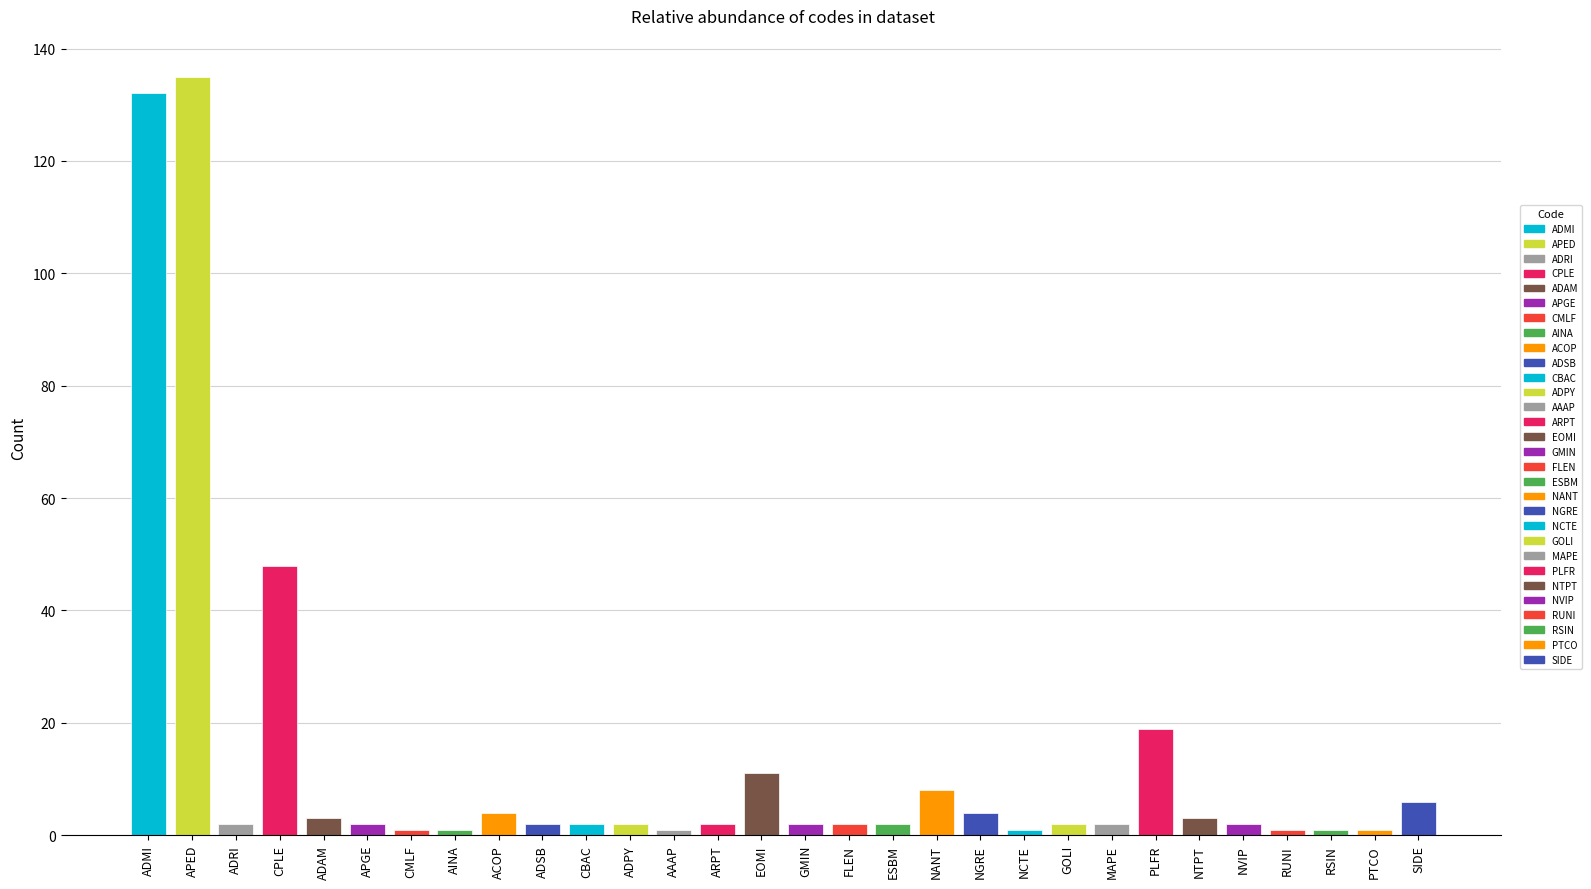

At which category does the chart reach its peak across all series?

APED